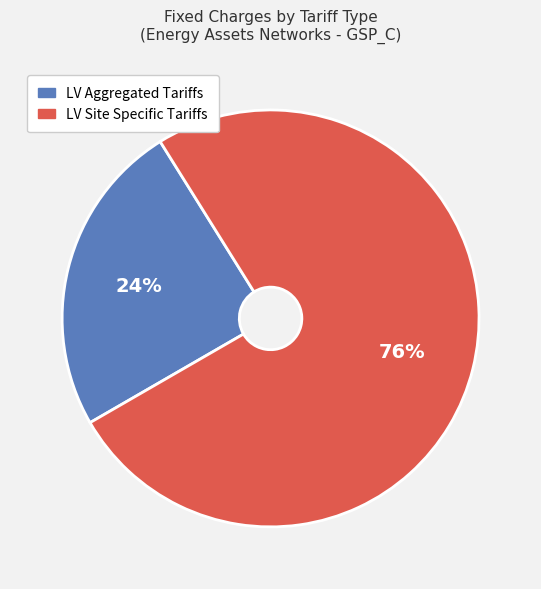

Is there any slice that represents more than half of the pie?

Yes